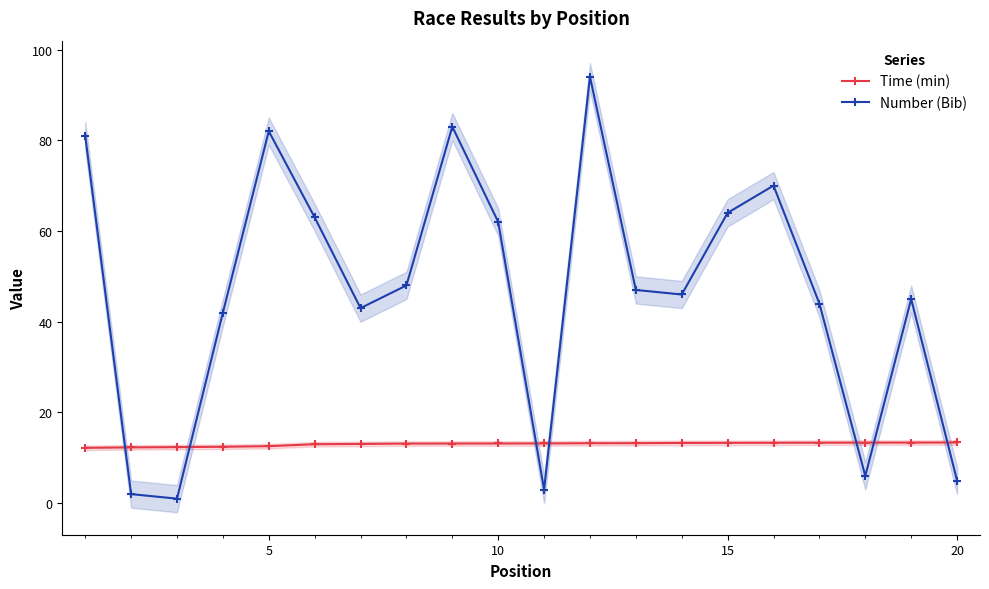

How many interior local valleys does the Number (Bib) series have?

5